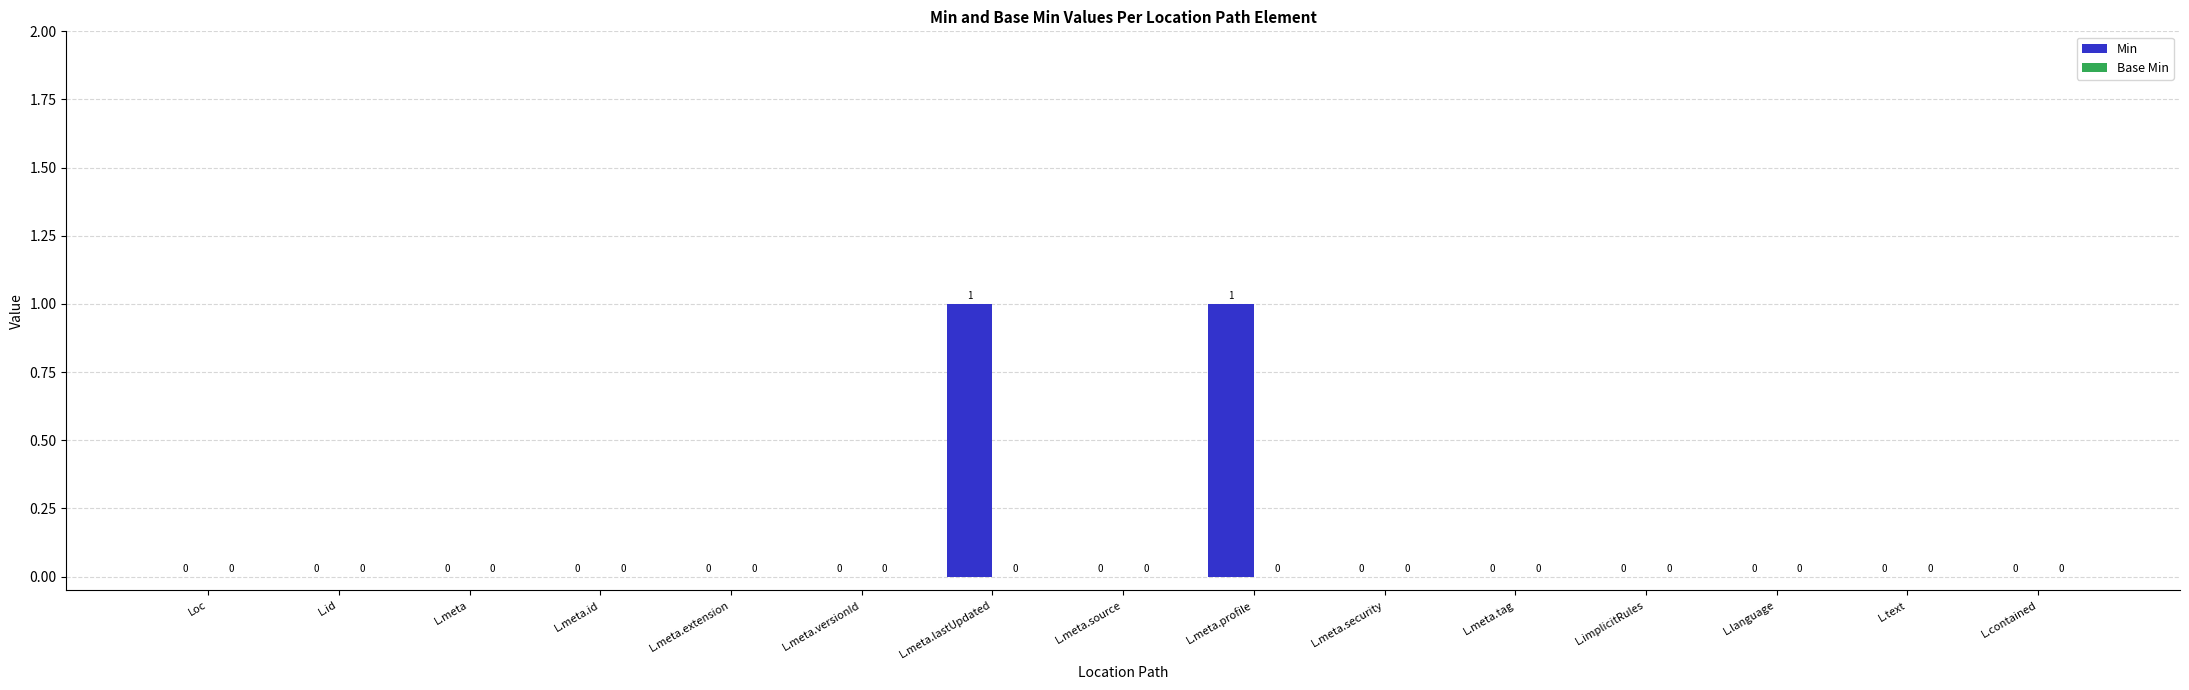

What is the change in value from L.id to L.meta.lastUpdated?

+1